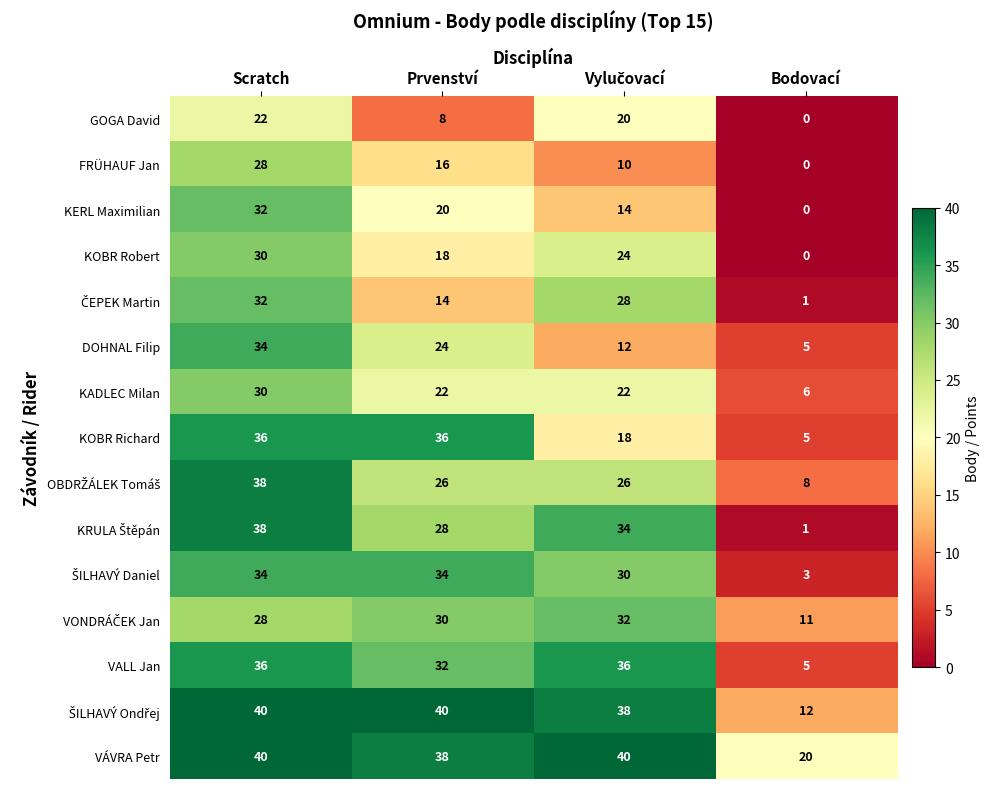

What is the total value across all series at Prvenství?

386